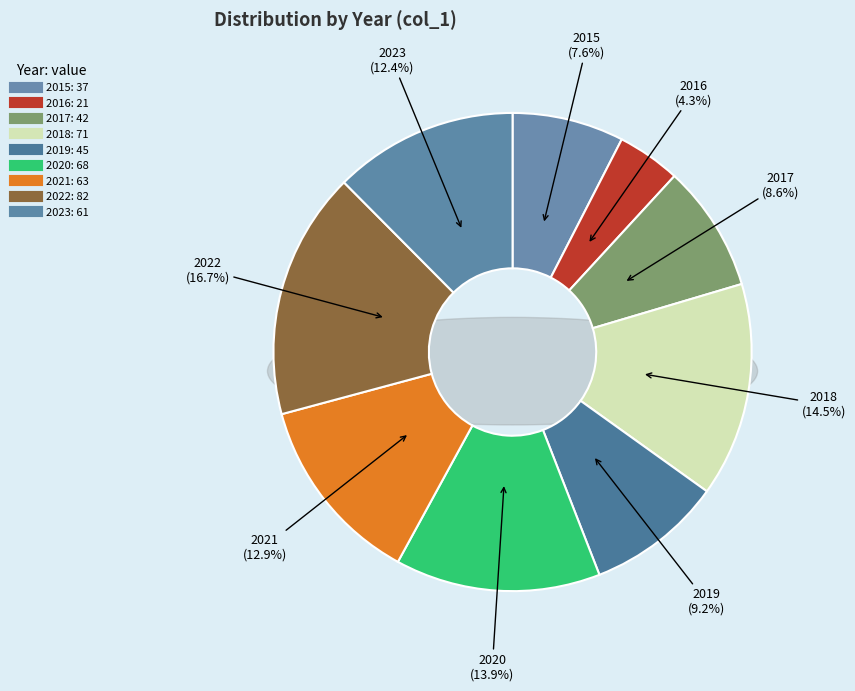

What is the ratio of the value at 2022 to the value at 2021?

1.3